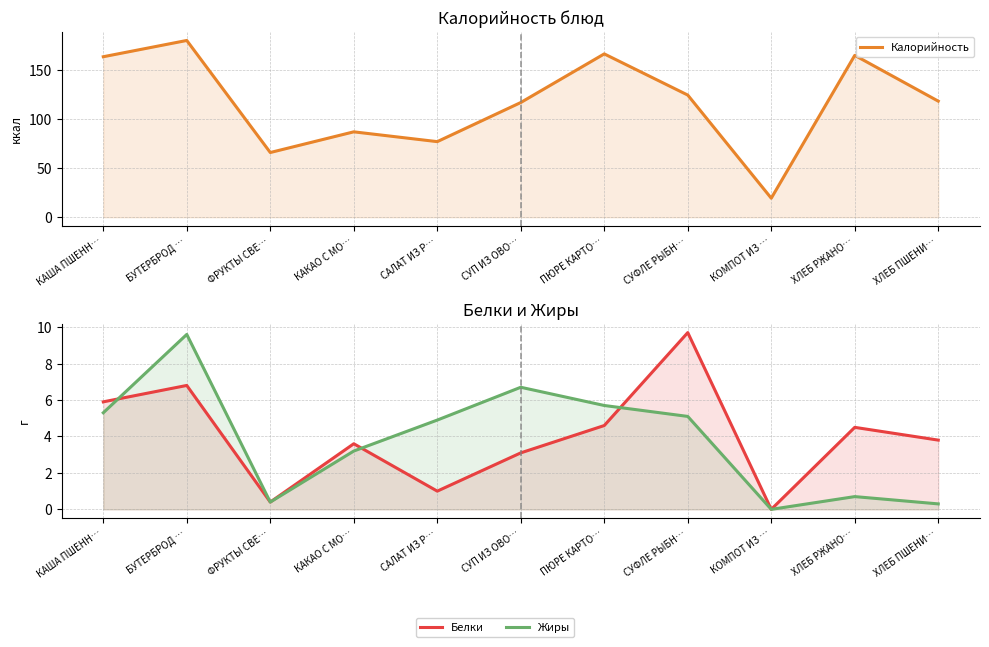

Is the value of Белки at СУФЛЕ РЫБН… greater than the value of Жиры at БУТЕРБРОД …?

Yes